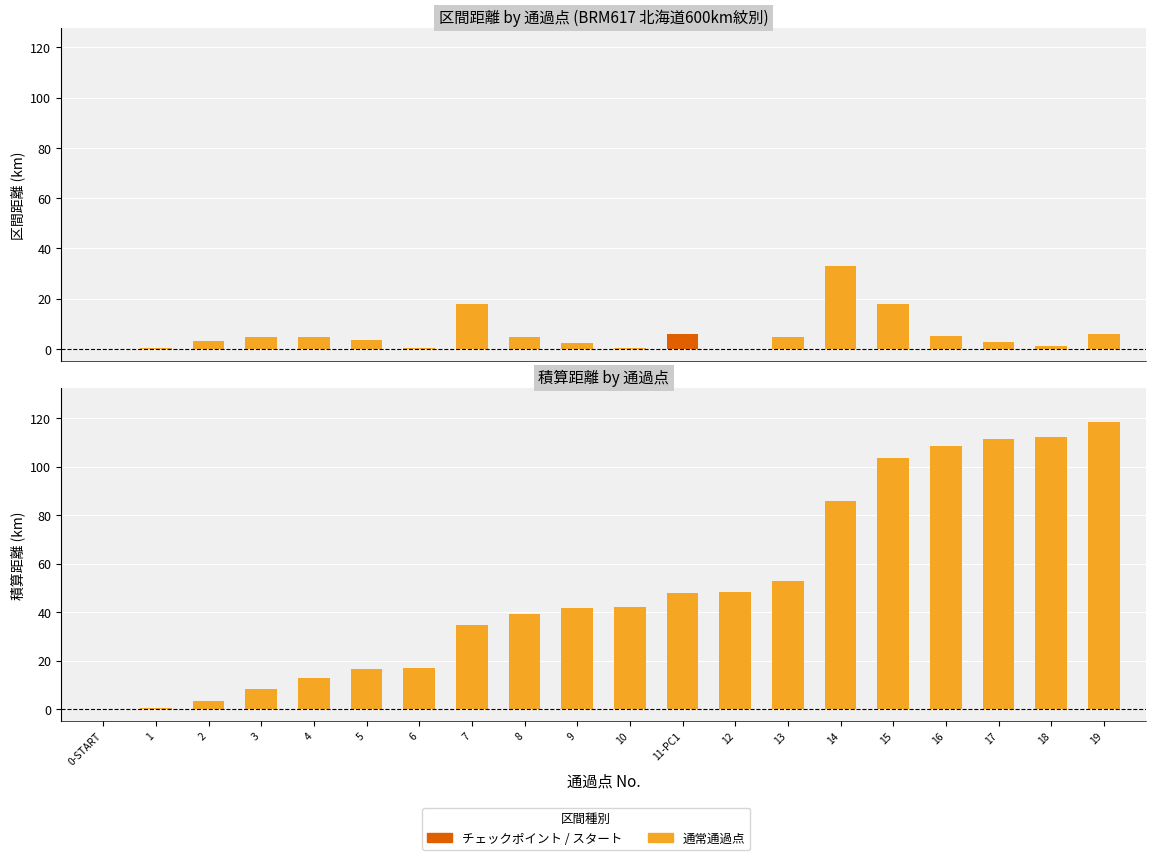

How many data points does each series have?

20